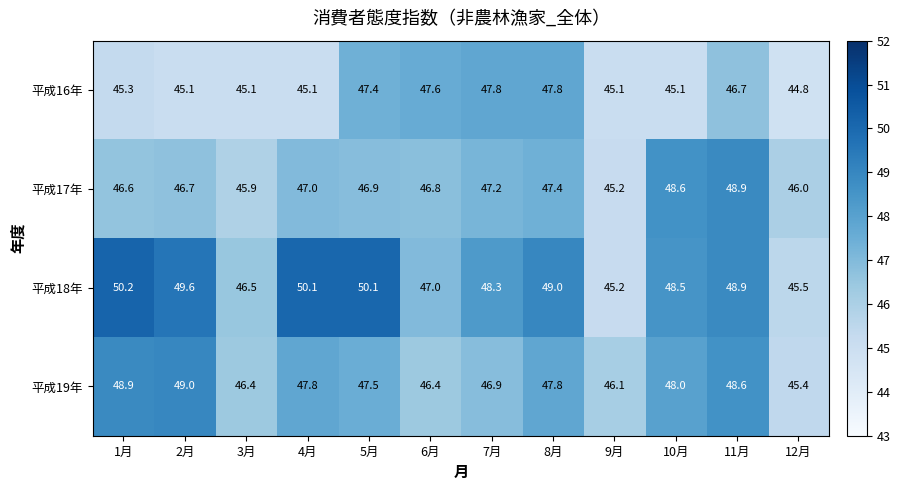

How many distinct data groups are displayed?

4